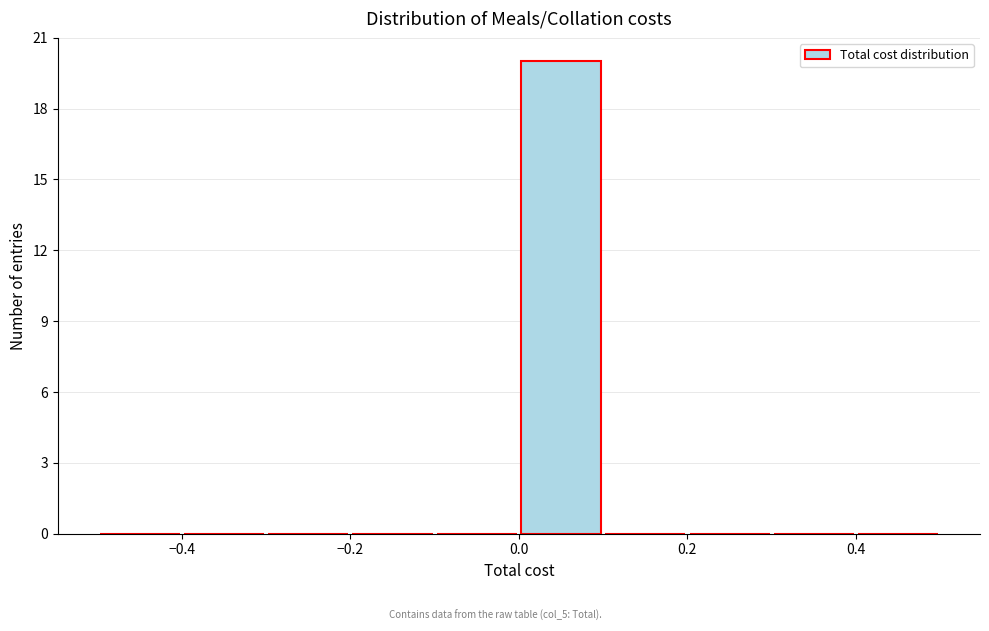

What is the height of the bar covering 0.0 to 0.1 on the x-axis? The values are not printed on the chart, so give them approximately, as read against the axis.

20